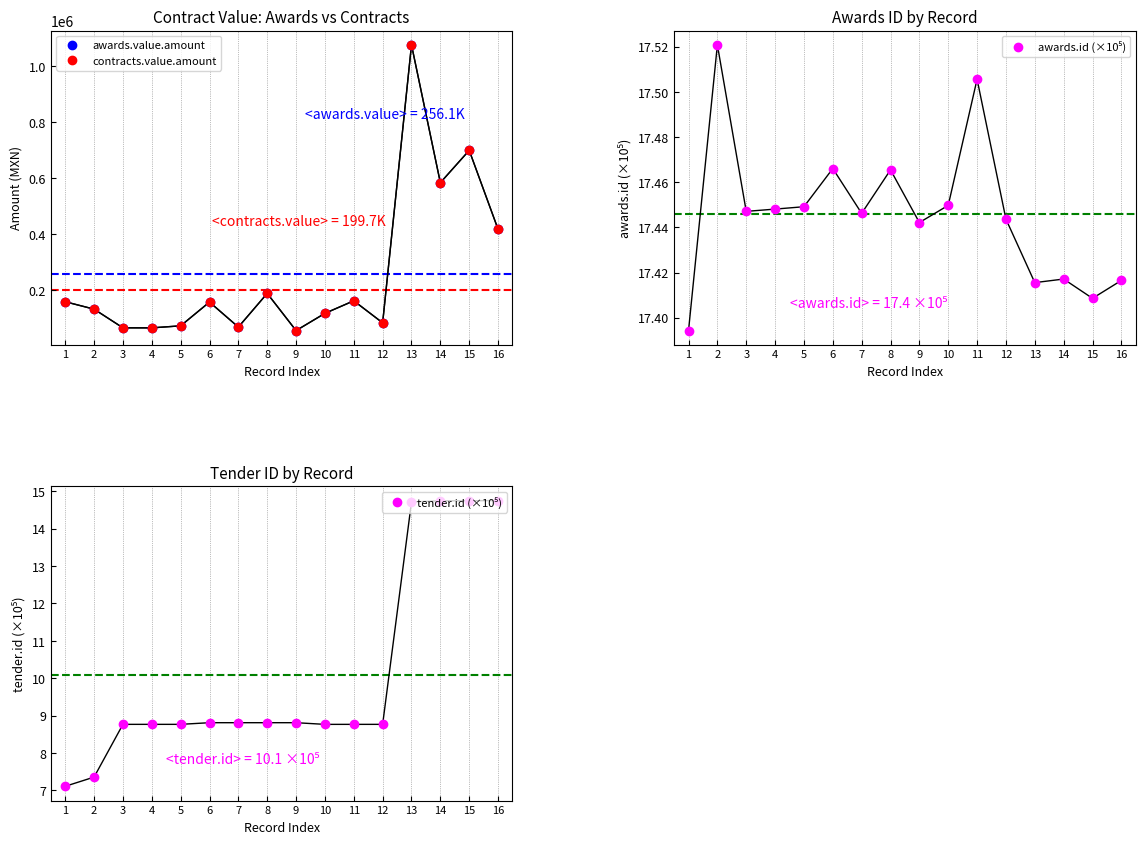

Reading left to right, transcribe all the data shown in this chart.

awards.value.amount: 158153.8	131665.1	64931.0	64758.6	72000.0	156982.8	67548.3	188017.2	55030.2	116655.2	161517.2	82741.4	1076528.5	583745.9	699345.2	417288.4
contracts.value.amount: 158153.8	131665.1	64931.0	64758.6	72000.0	156982.8	67548.3	188017.2	55030.2	116655.2	161517.2	82741.4	1076528.5	583745.9	699345.2	417288.4
awards.id (×10⁵): 17.4	17.5	17.4	17.4	17.4	17.5	17.4	17.5	17.4	17.4	17.5	17.4	17.4	17.4	17.4	17.4
tender.id (×10⁵): 7.1	7.4	8.8	8.8	8.8	8.8	8.8	8.8	8.8	8.8	8.8	8.8	14.7	14.7	14.7	14.7